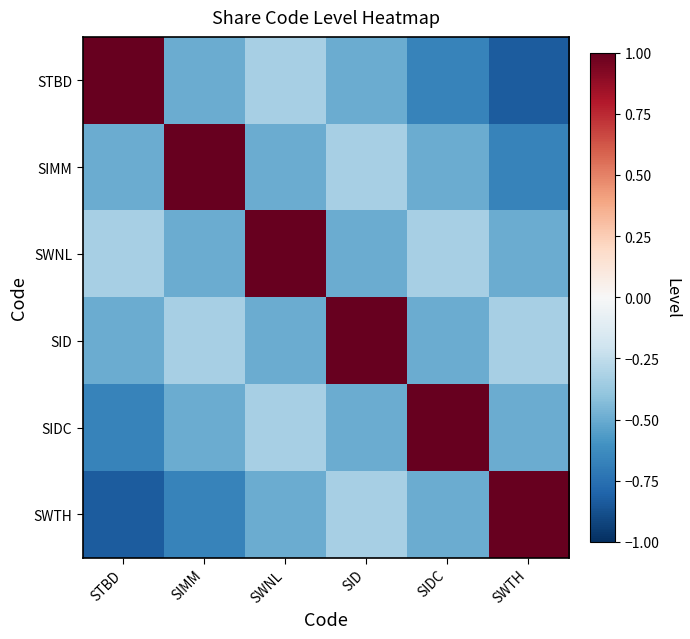

Rank the series by their maximum value, from lowest to highest.

STBD, SIMM, SWNL, SID, SIDC, SWTH